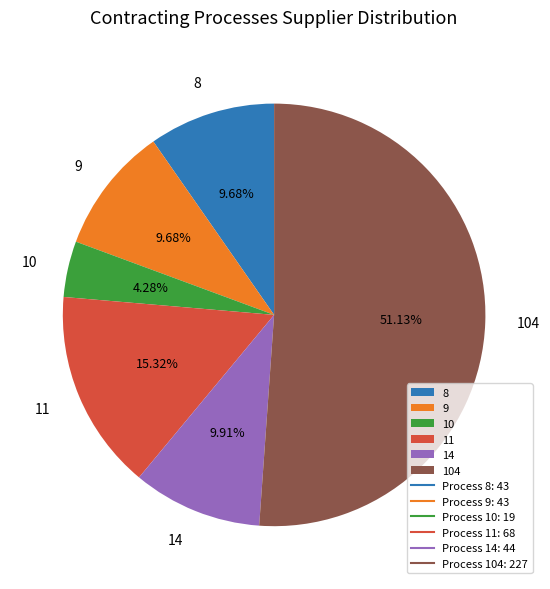

Which slice is the largest?

104